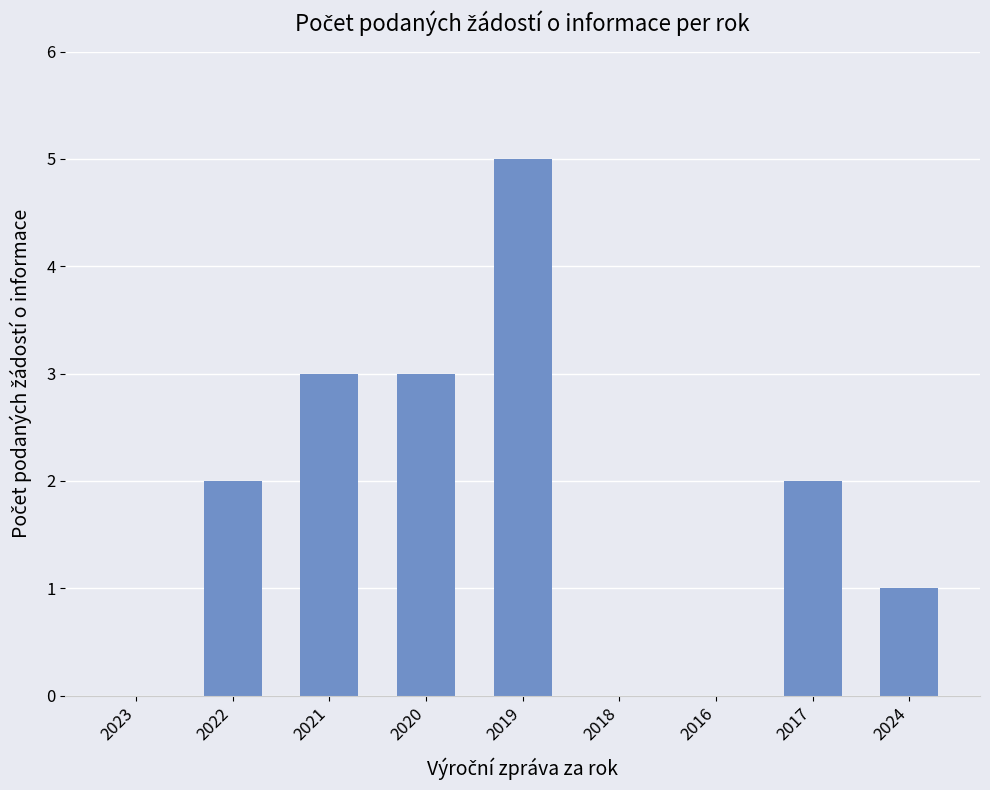

At which category does the chart reach its peak across all series?

2019